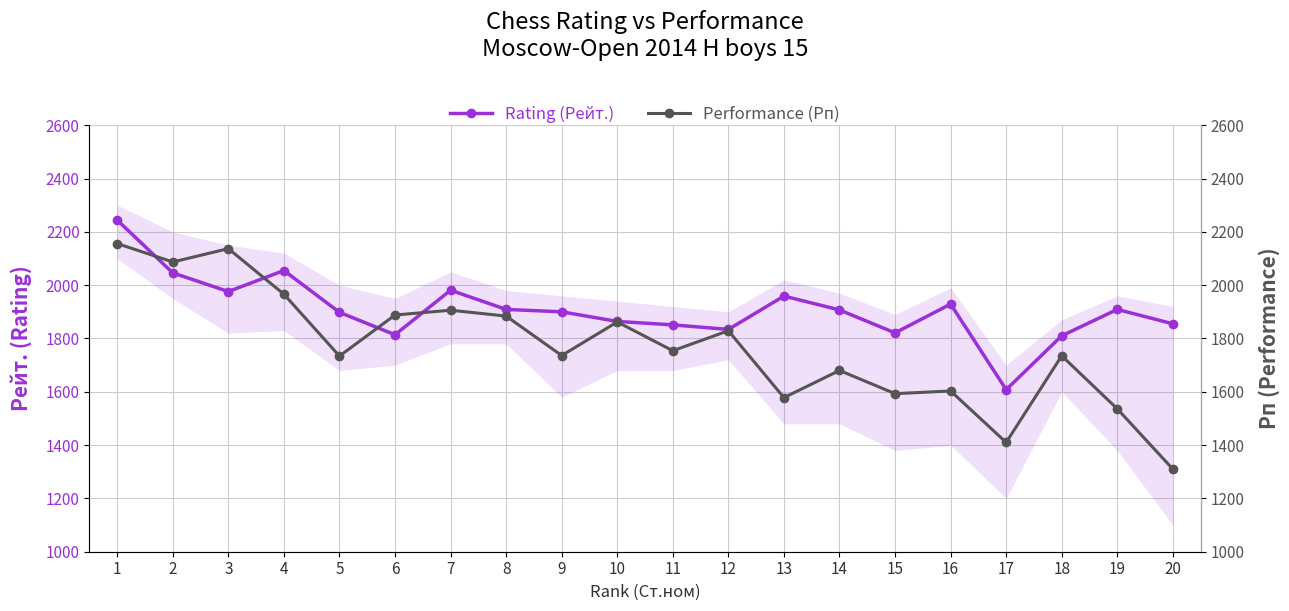

Is it true that Rating (Рейт.) equals 3034 at 18?

False